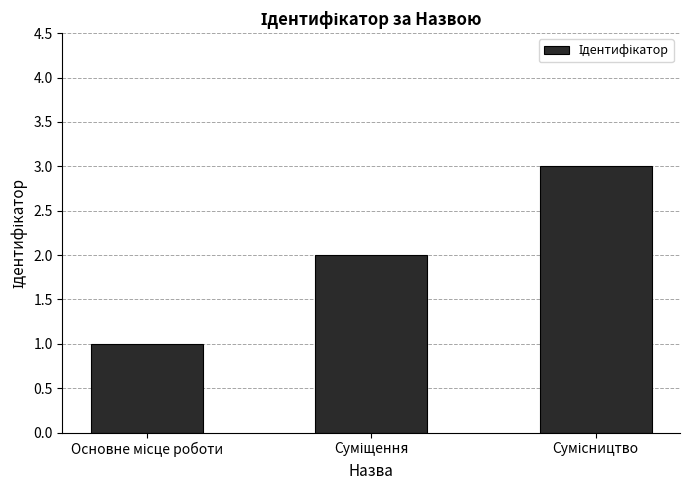

What is the sum of all values?

6